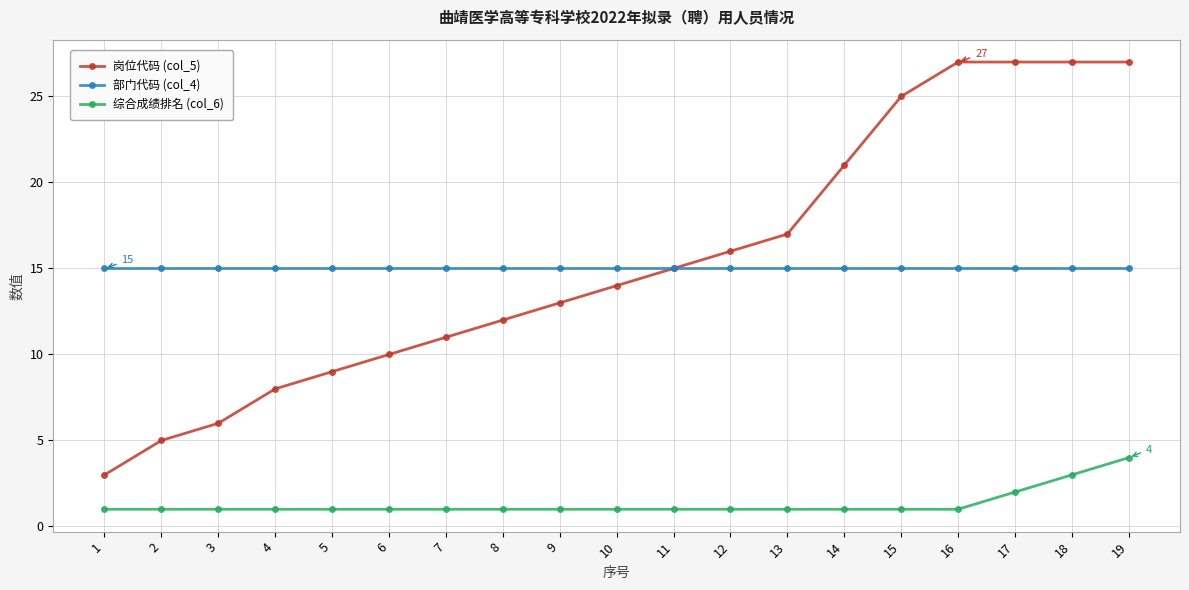

Between 9 and 19, which series saw the biggest shift?

岗位代码 (col_5)